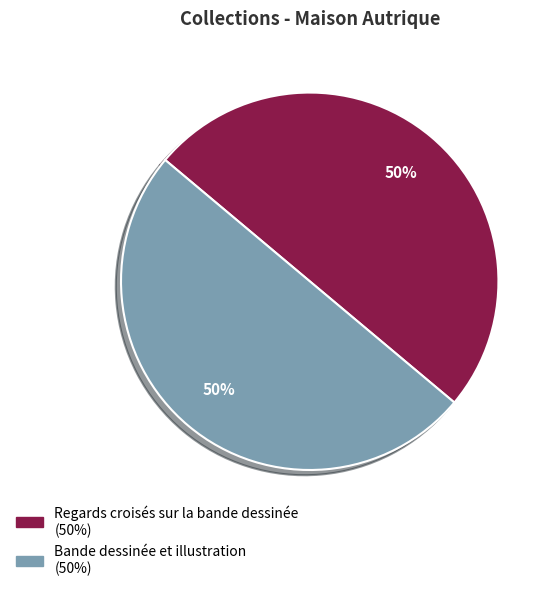

What percentage is the Bande dessinée et illustration slice, to the nearest percent?

50%